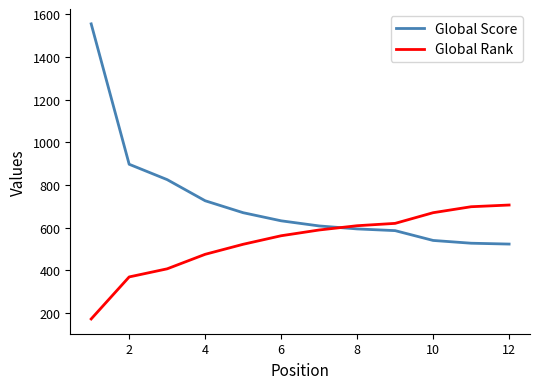

Which series has the largest total across all categories?

Global Score